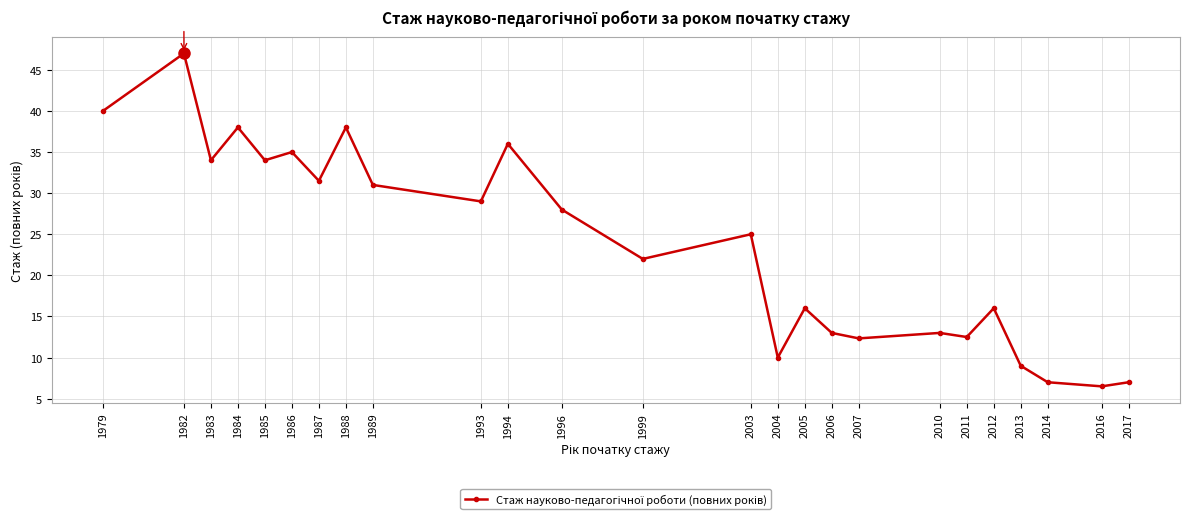

True or false: the data shows 16.0 at 2005.

True